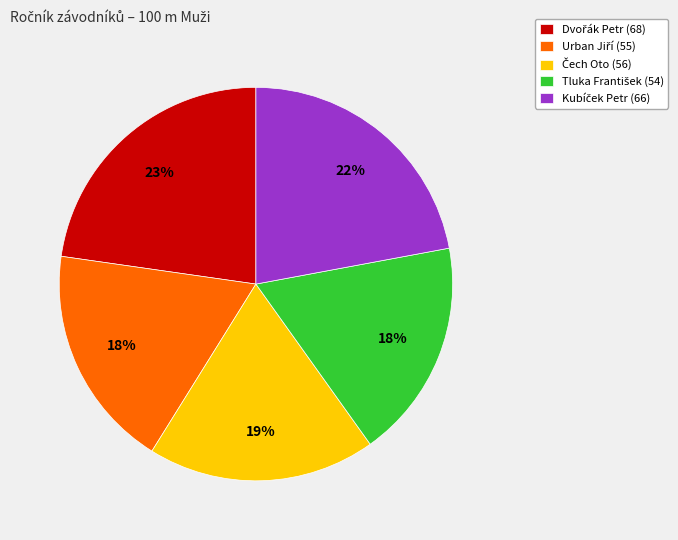

To the nearest percent, what is the difference between the largest and smallest slice percentages?

5%